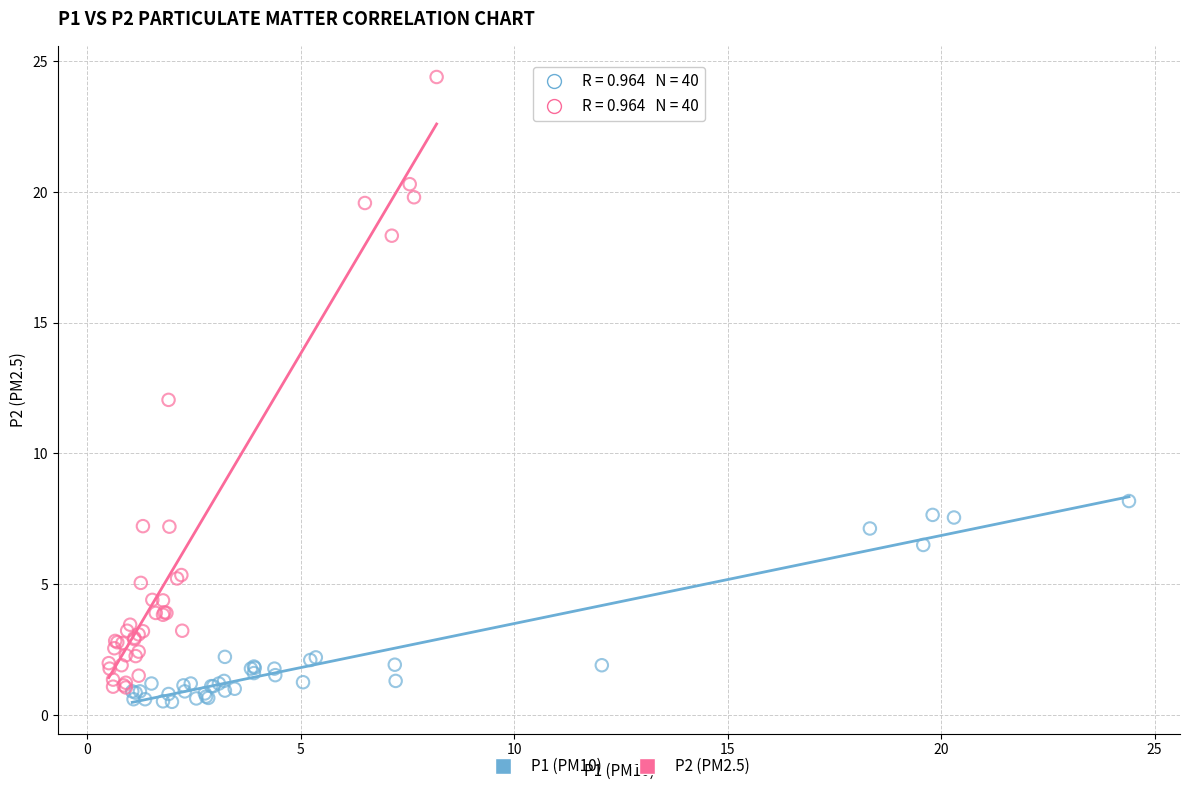

What are all the series names shown in the legend?

P1 (PM10), P2 (PM2.5)